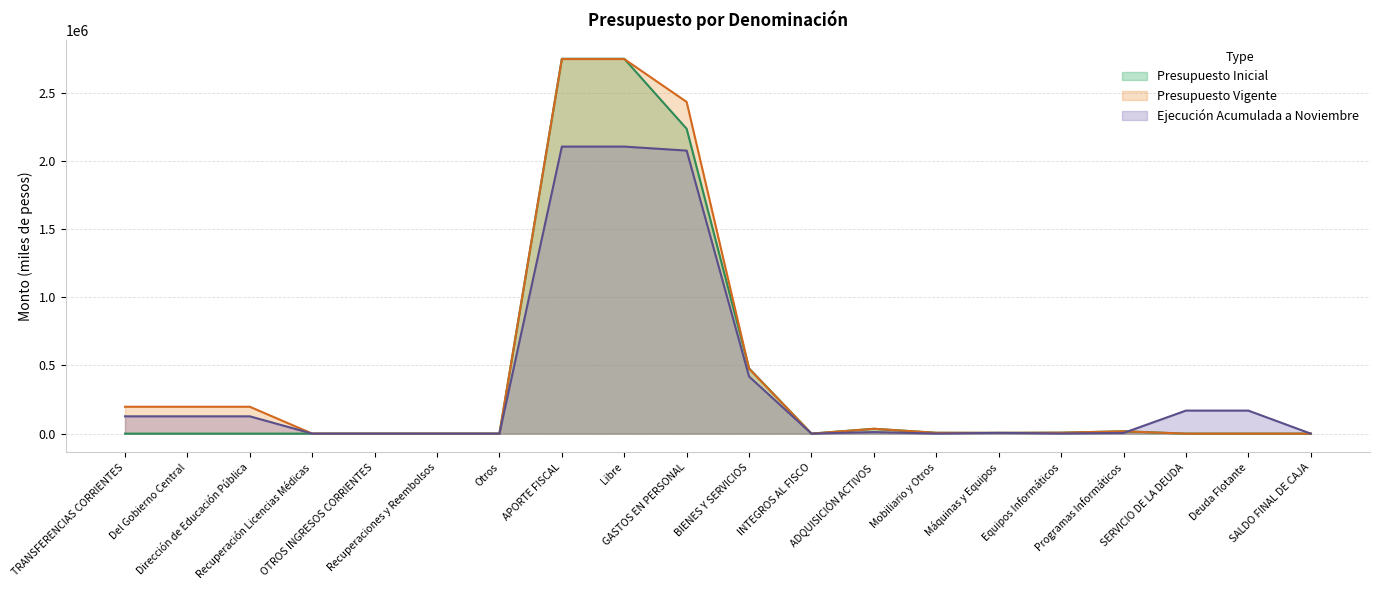

What is the sum of the Presupuesto Vigente values at OTROS INGRESOS CORRIENTES and Deuda Flotante?

30